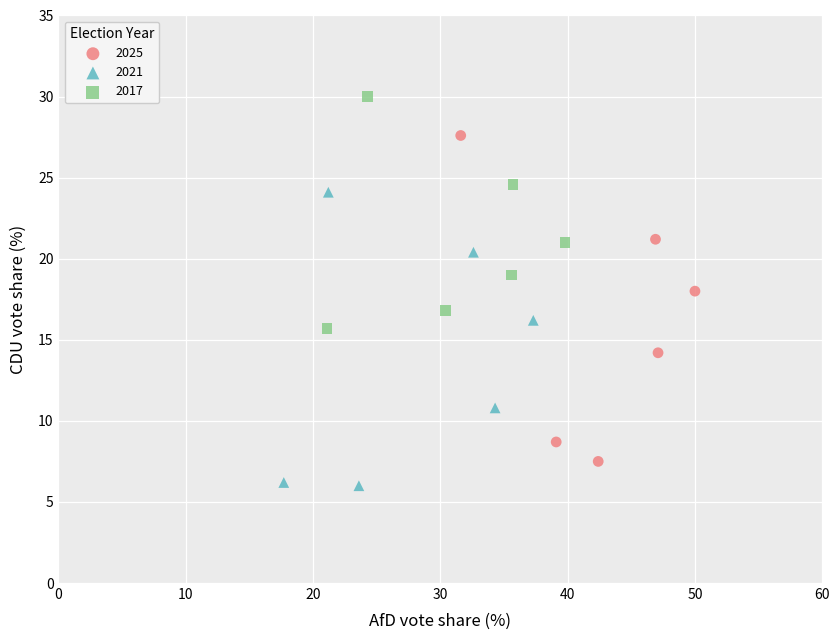

Which series reaches the minimum Y coordinate?

2021